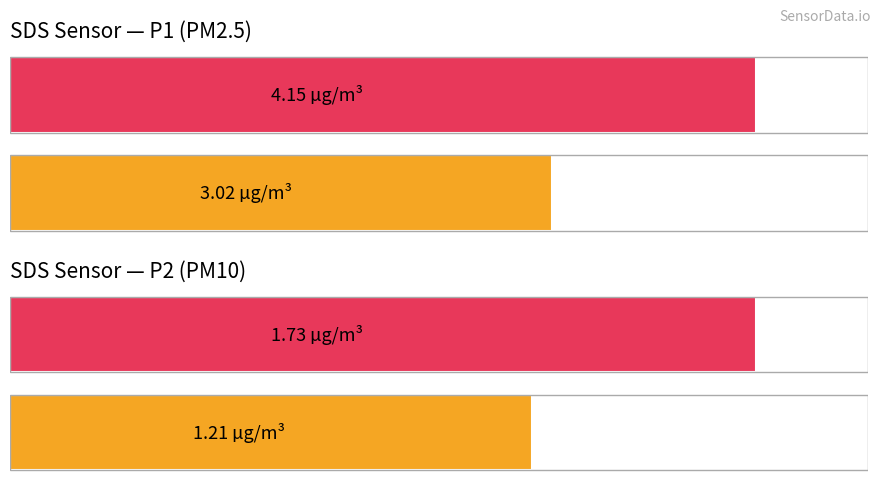

At which category is the sum across all series the highest?

Maximum value